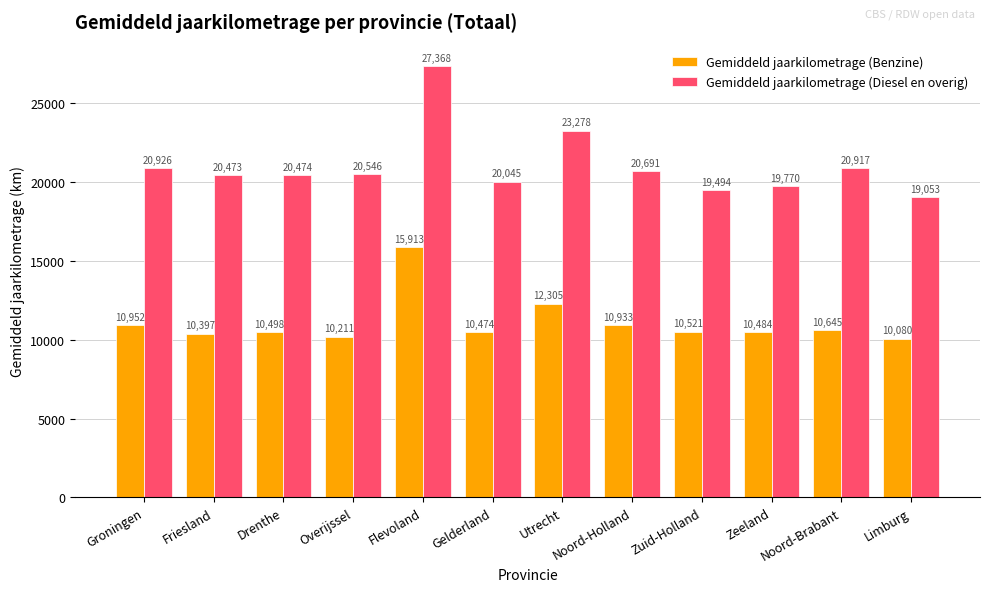

At how many categories does at least one series exceed 22734?

2